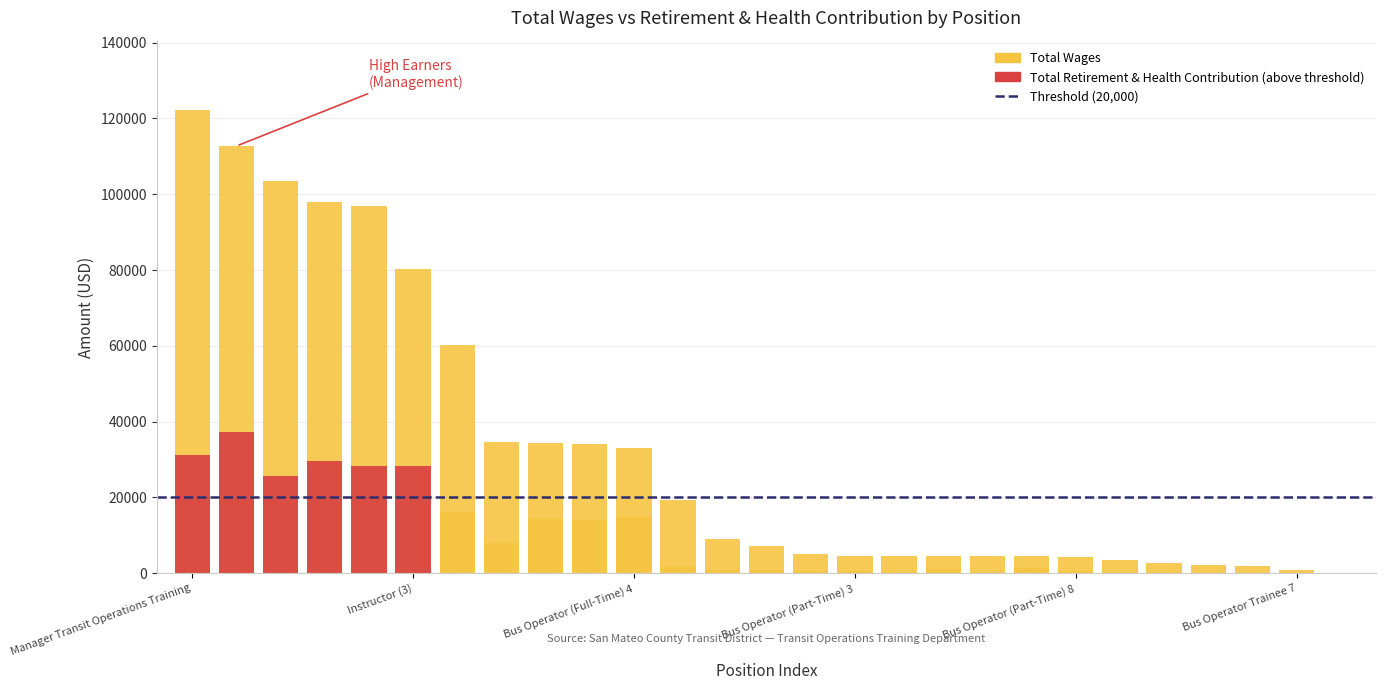

Reading right to left, transcribe all the data shown in this chart.

Total Wages: 144	864	1872	2048	2574	3519	4320	4464	4464	4464	4464	4464	5126	7307	8949	19282	33147	34044	34240	34688	60248	80166	96786	97832	103530	112700	122180
Total Retirement & Health Contribution: 11	82	185	184	234	323	512	1372	458	1184	458	544	543	752	853	1992	14944	14127	14709	7997	16208	28185	28175	29572	25677	37231	31202